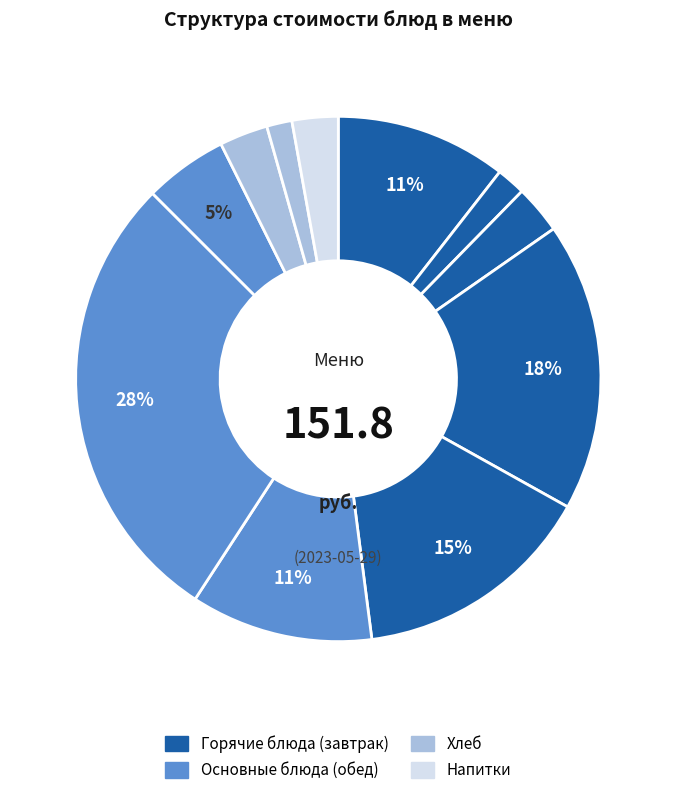

Count the number of slices in the pie.

11